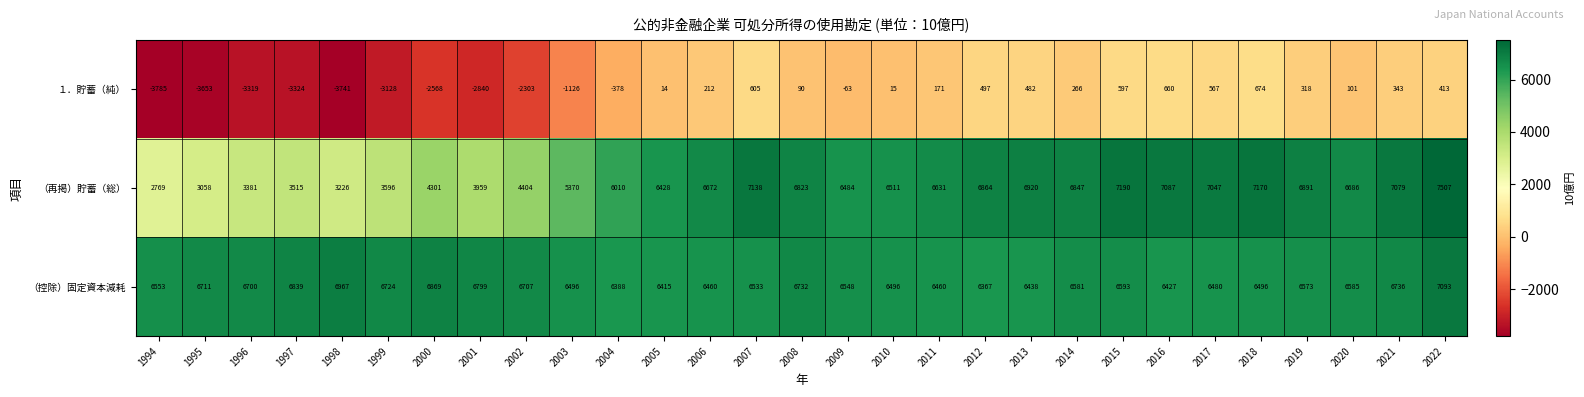

What is the difference between the maximum and minimum values in the （控除）固定資本減耗 series?

726